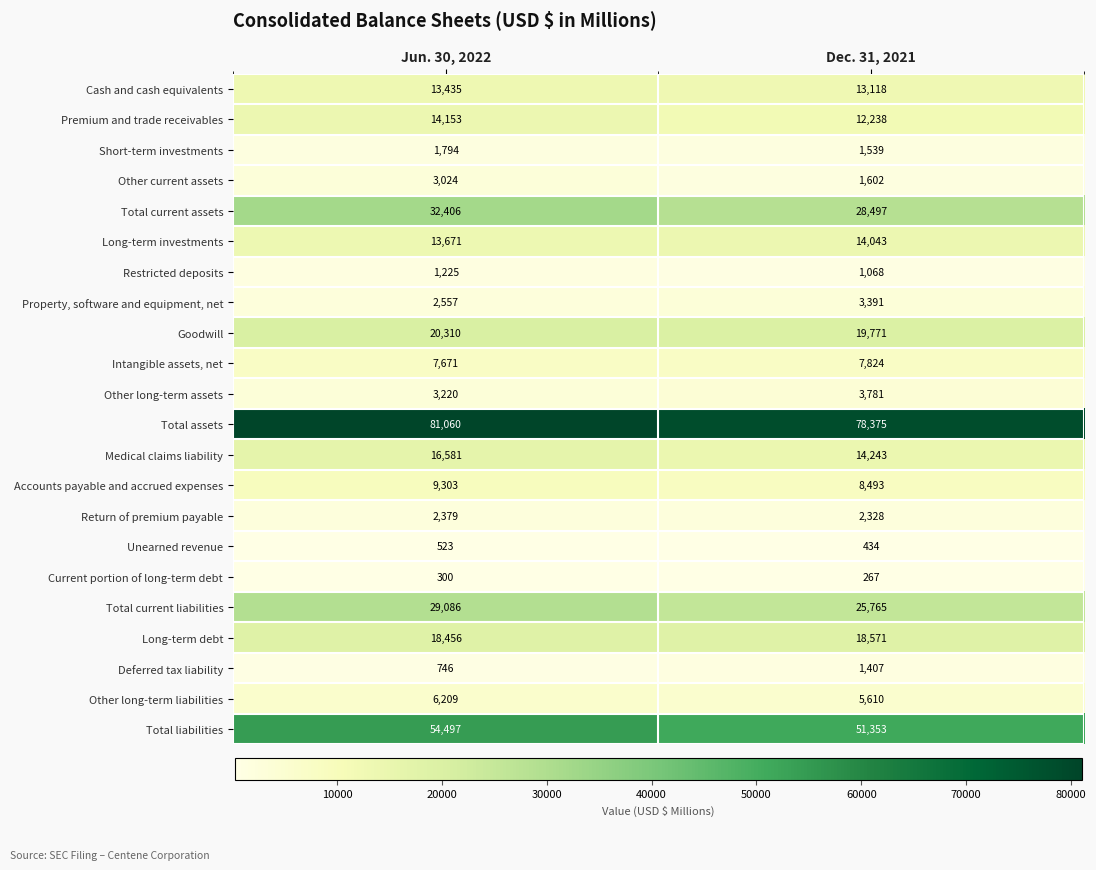

True or false: Premium and trade receivables has a value of 12238 at Dec. 31, 2021.

True